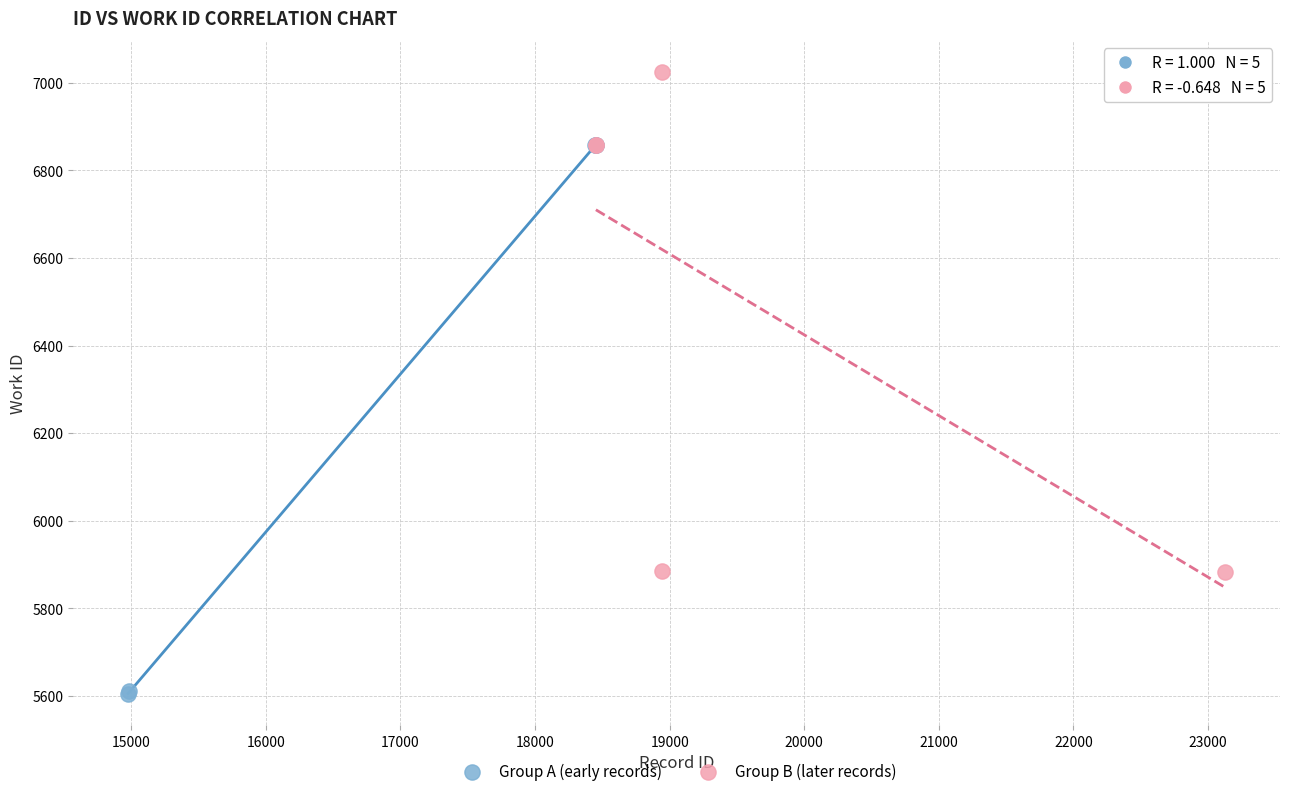

Which series has the largest Y range (max minus min)?

Group A (early records)